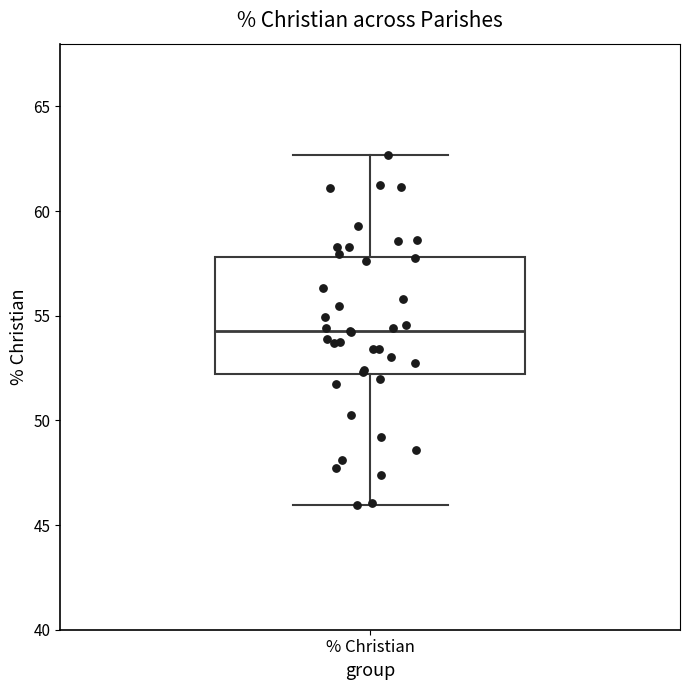

Read this box plot against the y-axis: the position of the median line, the range covered by the box, and the ends of both whiskers. The values are not printed on the chart, so give them approximately, as read against the axis.

median 54.5, box 52.0 to 58.0, whiskers 46.0 to 62.5